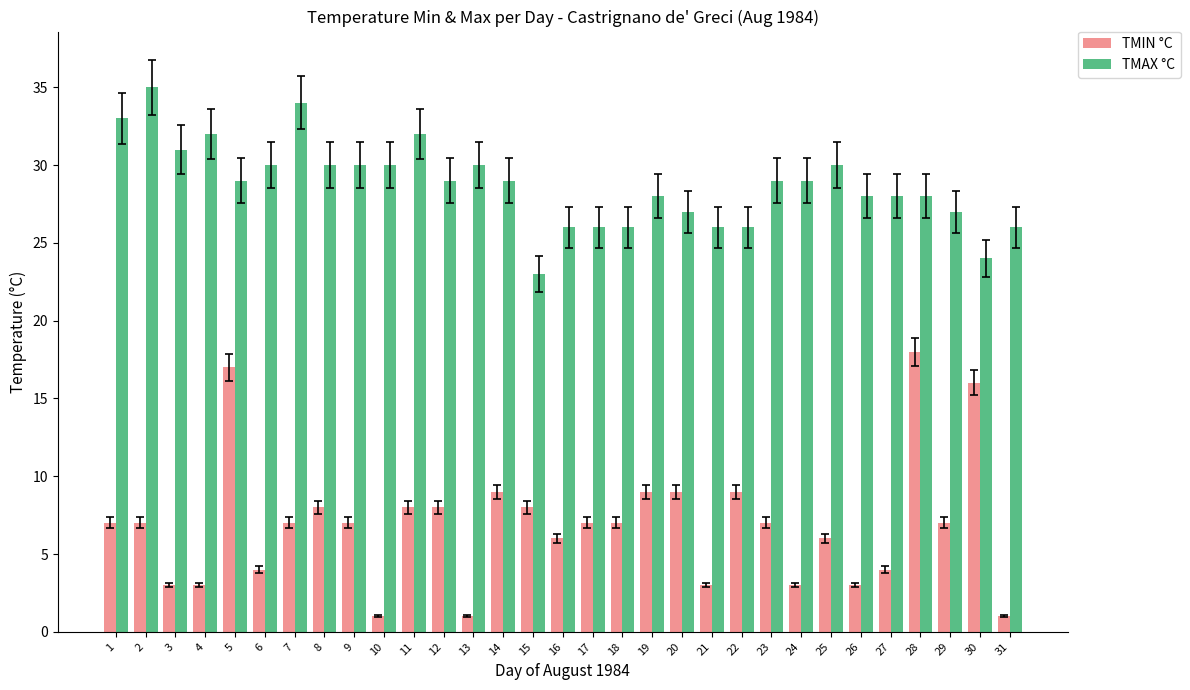

Reading left to right, extract all data points from this chart.

TMIN °C: 7	7	3	3	17	4	7	8	7	1	8	8	1	9	8	6	7	7	9	9	3	9	7	3	6	3	4	18	7	16	1
TMAX °C: 33	35	31	32	29	30	34	30	30	30	32	29	30	29	23	26	26	26	28	27	26	26	29	29	30	28	28	28	27	24	26